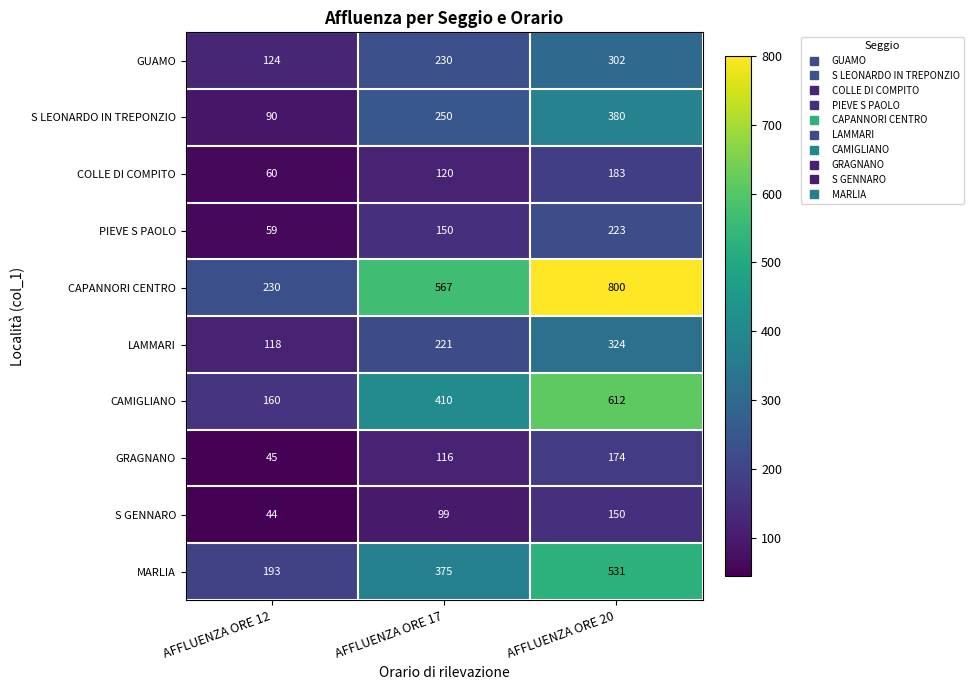

How many categories are shown in the chart?

3